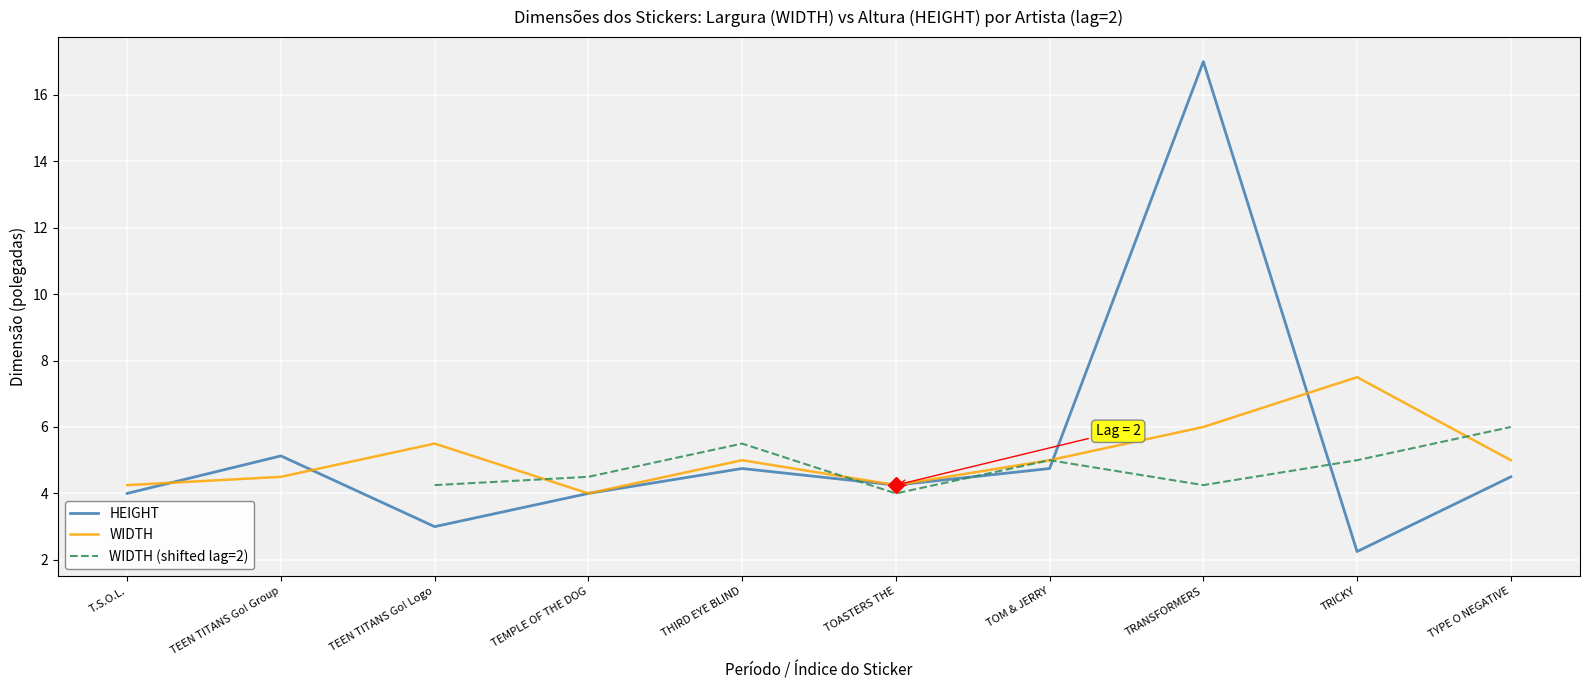

At how many categories does at least one series exceed 12?

1